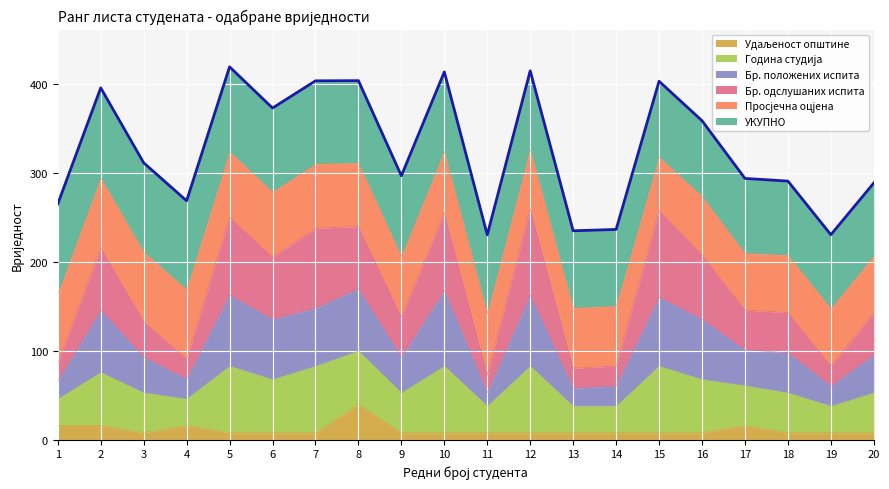

True or false: Година студија and Бр. положених испита cross at least once.

False